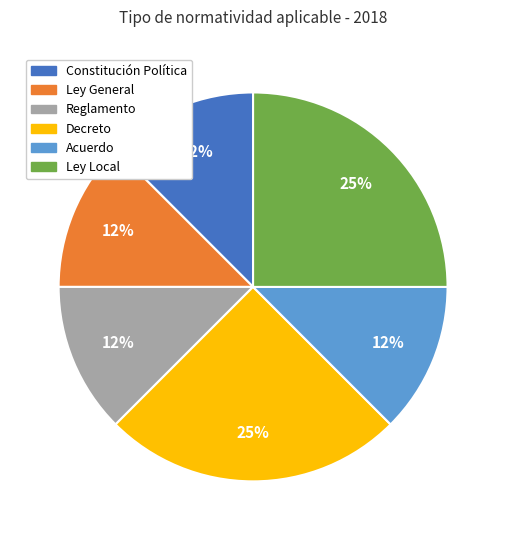

Is the sum of Decreto and Ley General greater than half?

No